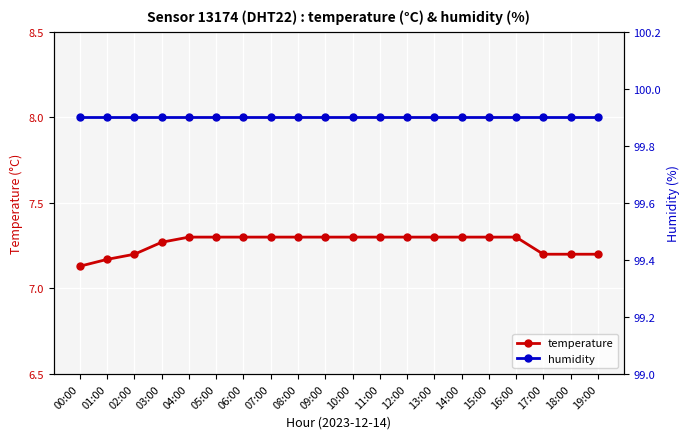

Count the number of categories in the chart.

20